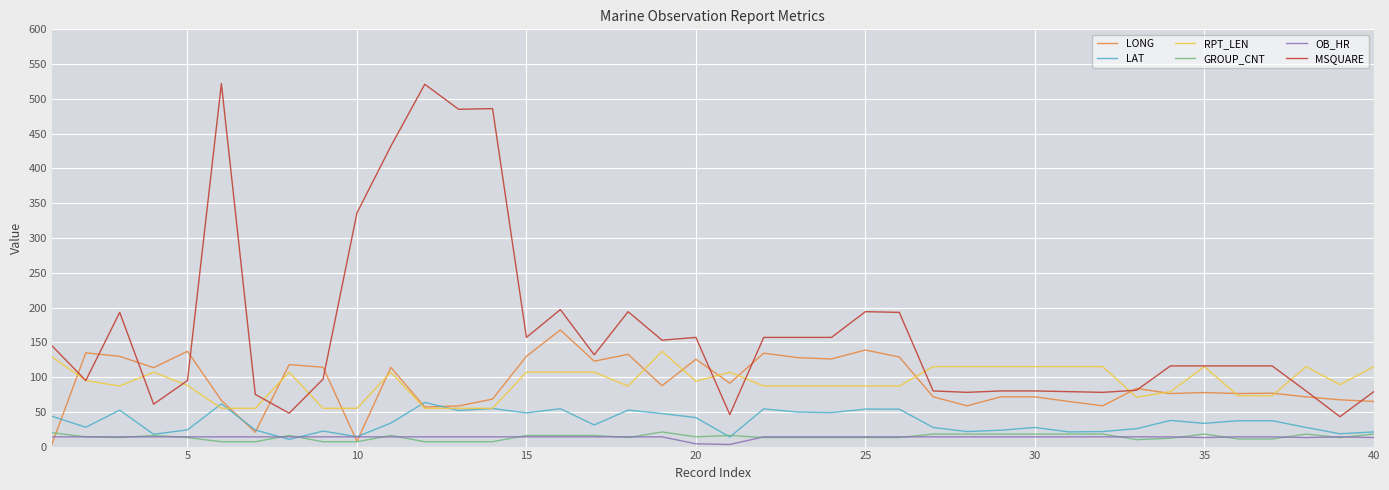

Which series has the widest spread of values?

MSQUARE